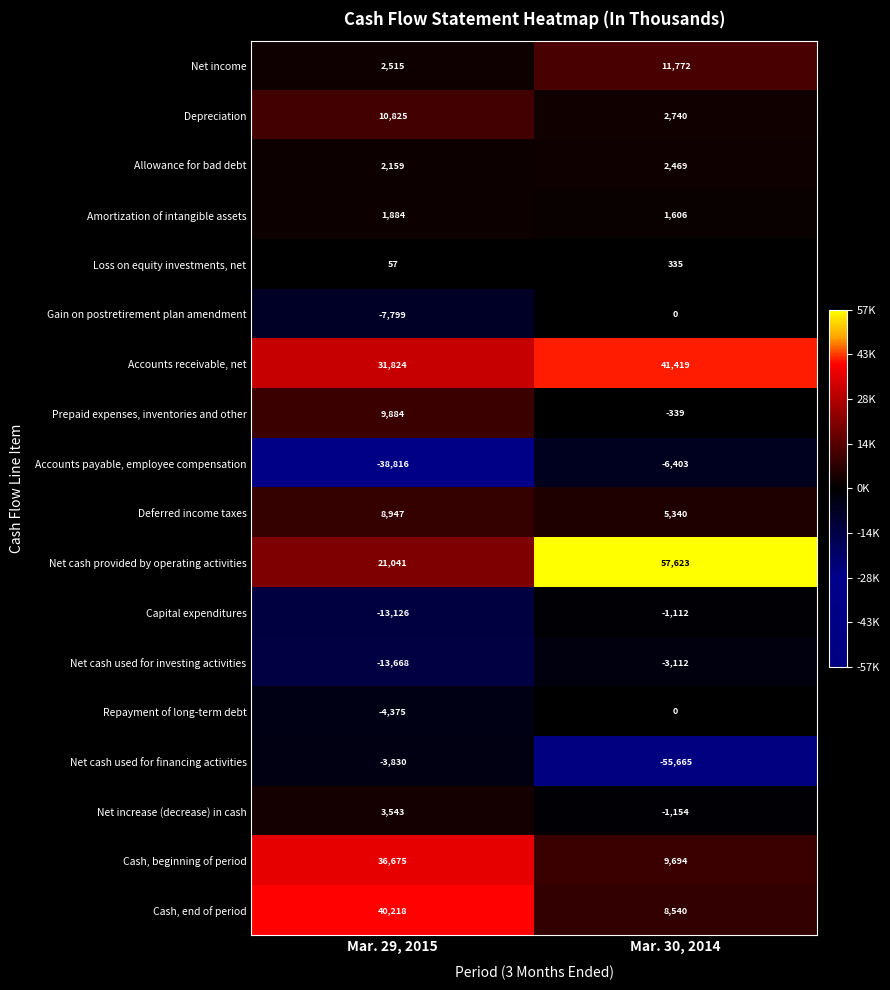

Read the Loss on equity investments, net value at Mar. 29, 2015, to the nearest 50.

50